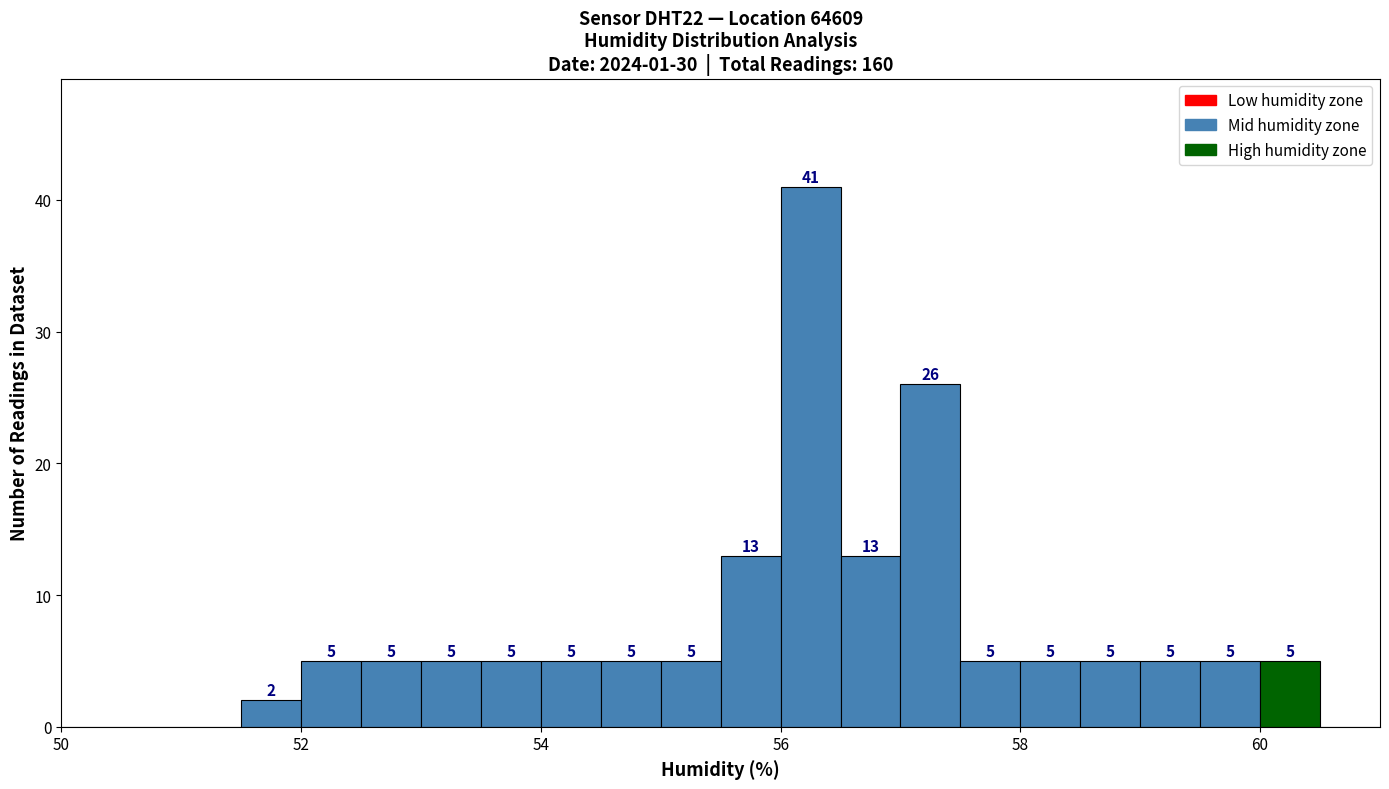

Around what value on the x-axis is the tallest bar? Give the approximate position of its centre, as read against the axis.

56.2